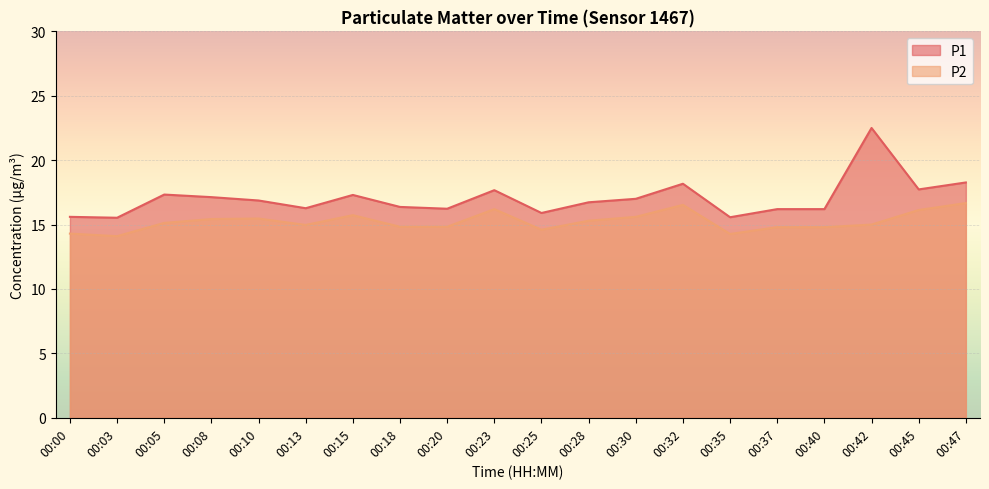

At which category does P2 reach its first local peak?

00:10